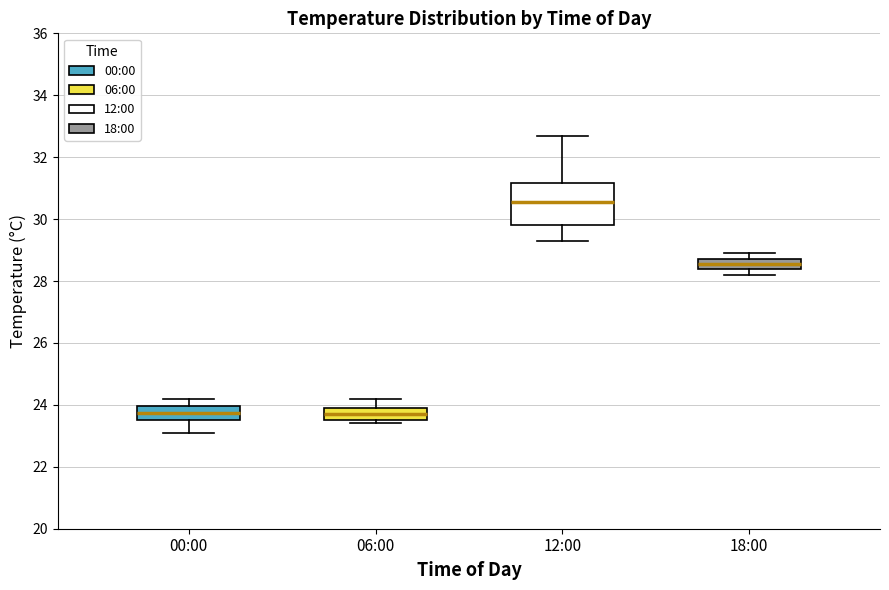

Reading left to right, read every box against the y-axis: the position of its median line, the range the box covers, and the ends of its whiskers. The values are not printed on the chart, so give them approximately, as read against the axis.

00:00: median 23.8, box 23.6 to 24.0, whiskers 23.2 to 24.2
06:00: median 23.8, box 23.6 to 24.0, whiskers 23.4 to 24.2
12:00: median 30.6, box 29.8 to 31.2, whiskers 29.4 to 32.8
18:00: median 28.6, box 28.4 to 28.8, whiskers 28.2 to 29.0